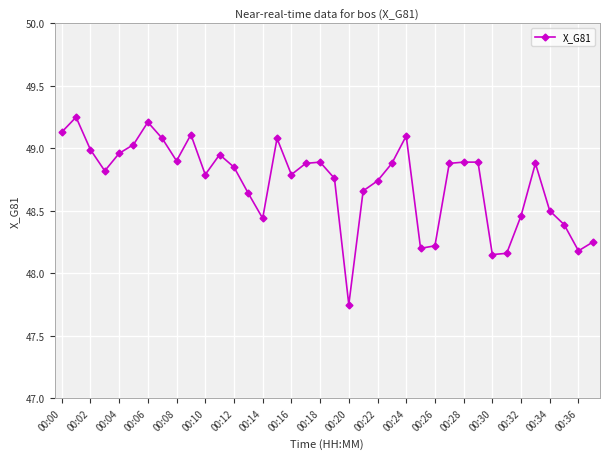

What is the difference between the maximum and minimum values?

1.5